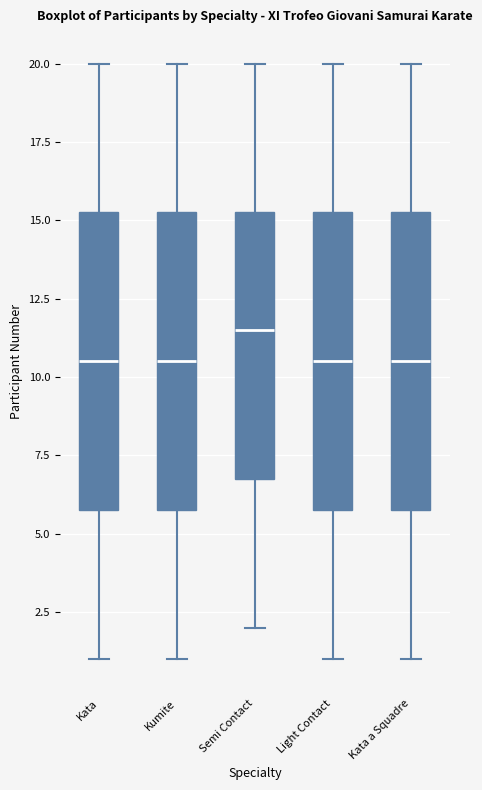

Reading left to right, transcribe this box plot: for each box, give where its median line is, the range the box spans, and where its two whiskers end, as read against the y-axis. The values are not printed on the chart, so give them approximately, as read against the axis.

Kata: median 10.5, box 6.0 to 15.5, whiskers 1.0 to 20.0
Kumite: median 10.5, box 6.0 to 15.5, whiskers 1.0 to 20.0
Semi Contact: median 11.5, box 7.0 to 15.5, whiskers 2.0 to 20.0
Light Contact: median 10.5, box 6.0 to 15.5, whiskers 1.0 to 20.0
Kata a Squadre: median 10.5, box 6.0 to 15.5, whiskers 1.0 to 20.0